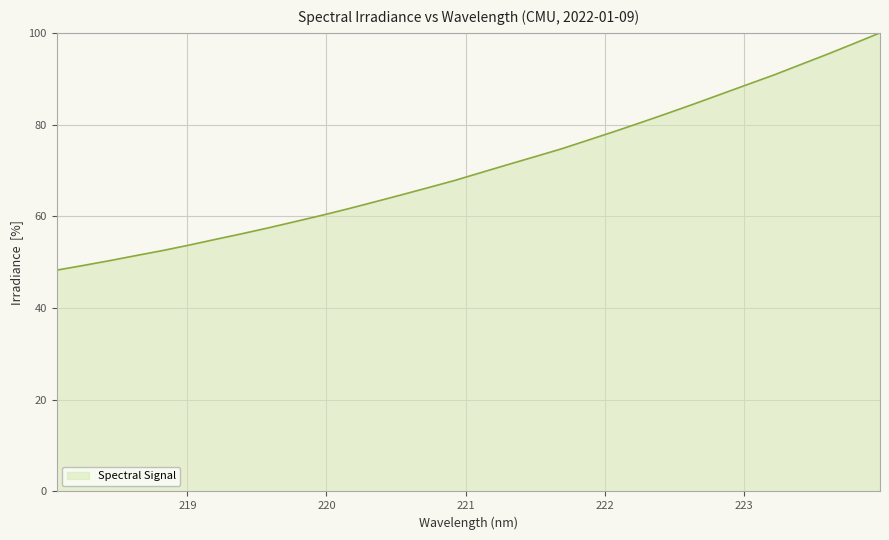

What is the minimum value shown in the chart?

48.3